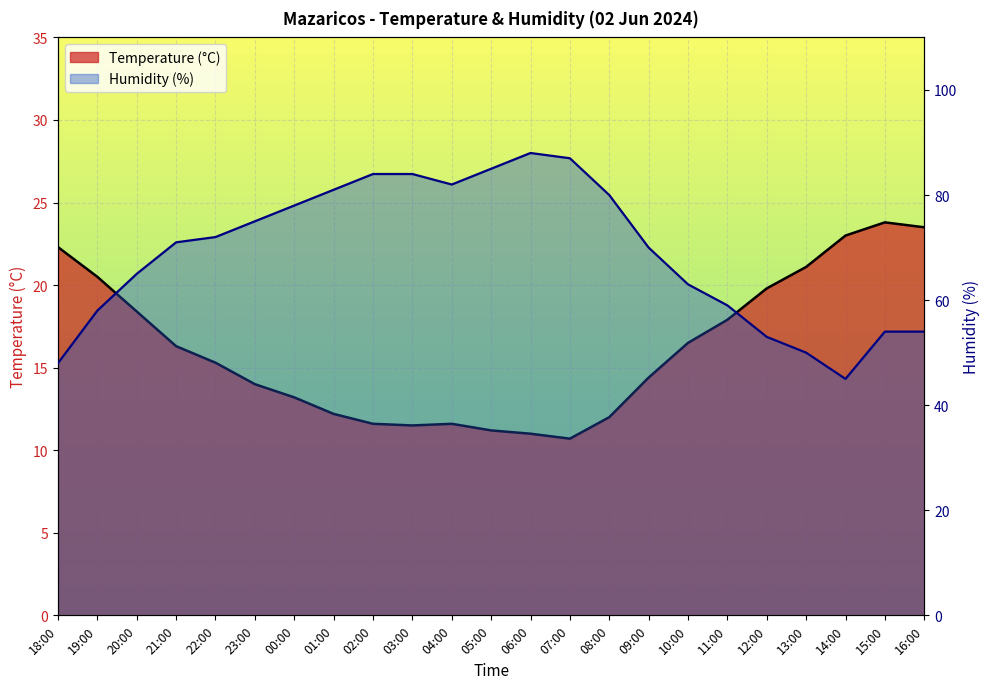

What is the label of the 23rd point from the left?

16:00